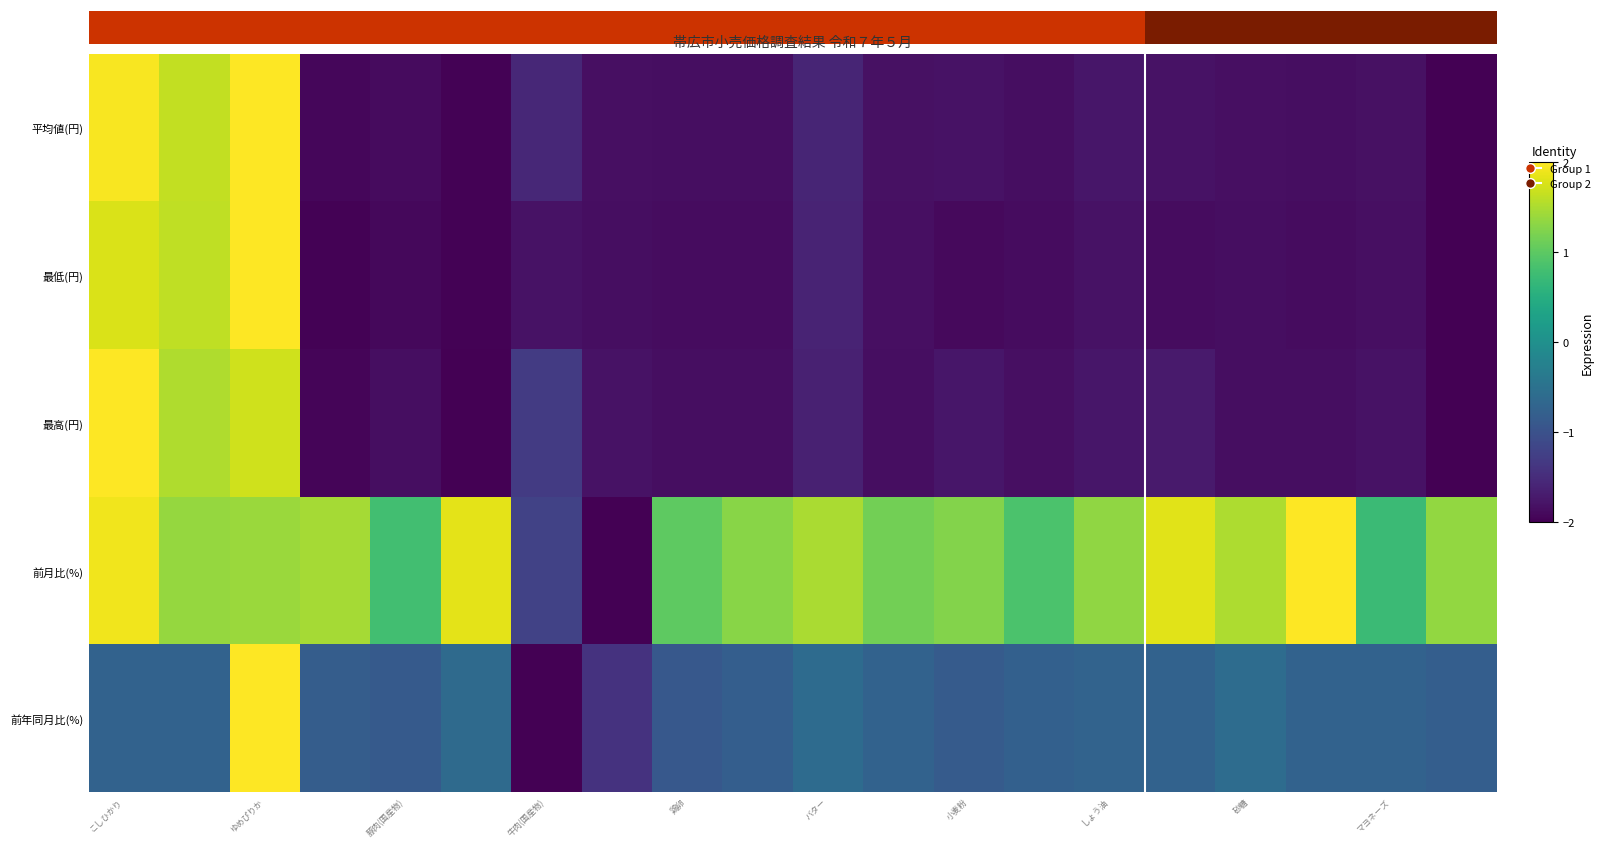

What is the smallest value displayed?

-2.0